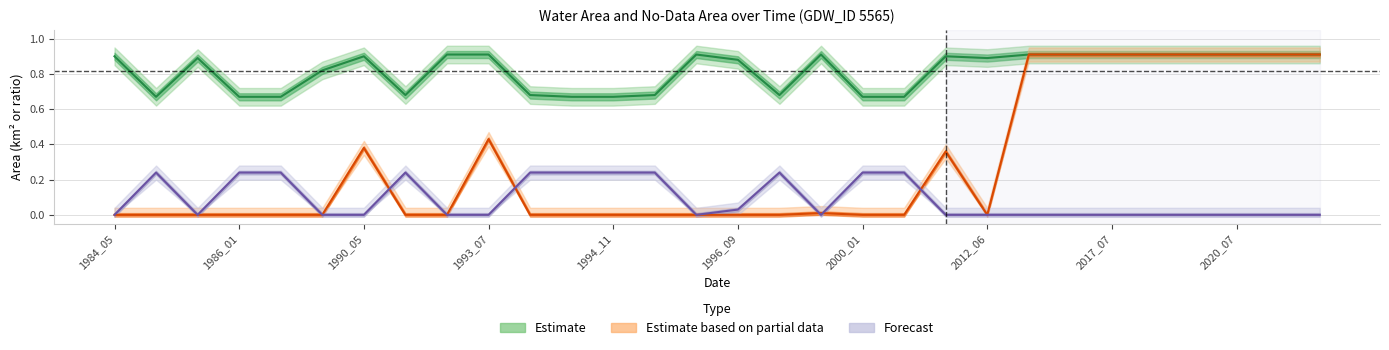

Is it true that Forecast equals 0.2 at 2017_07?

False